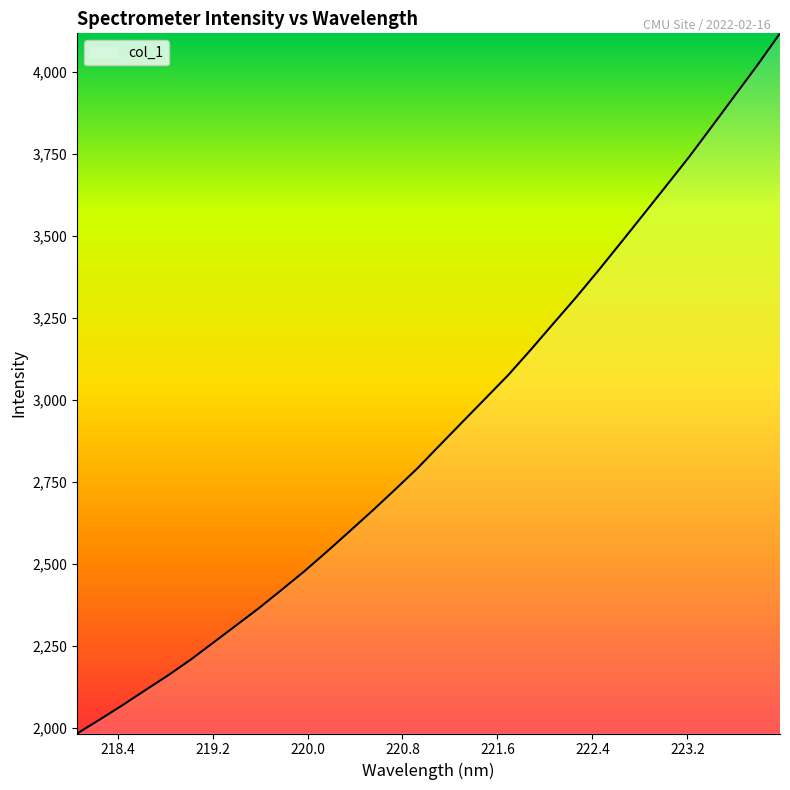

How many categories are shown in the chart?

32